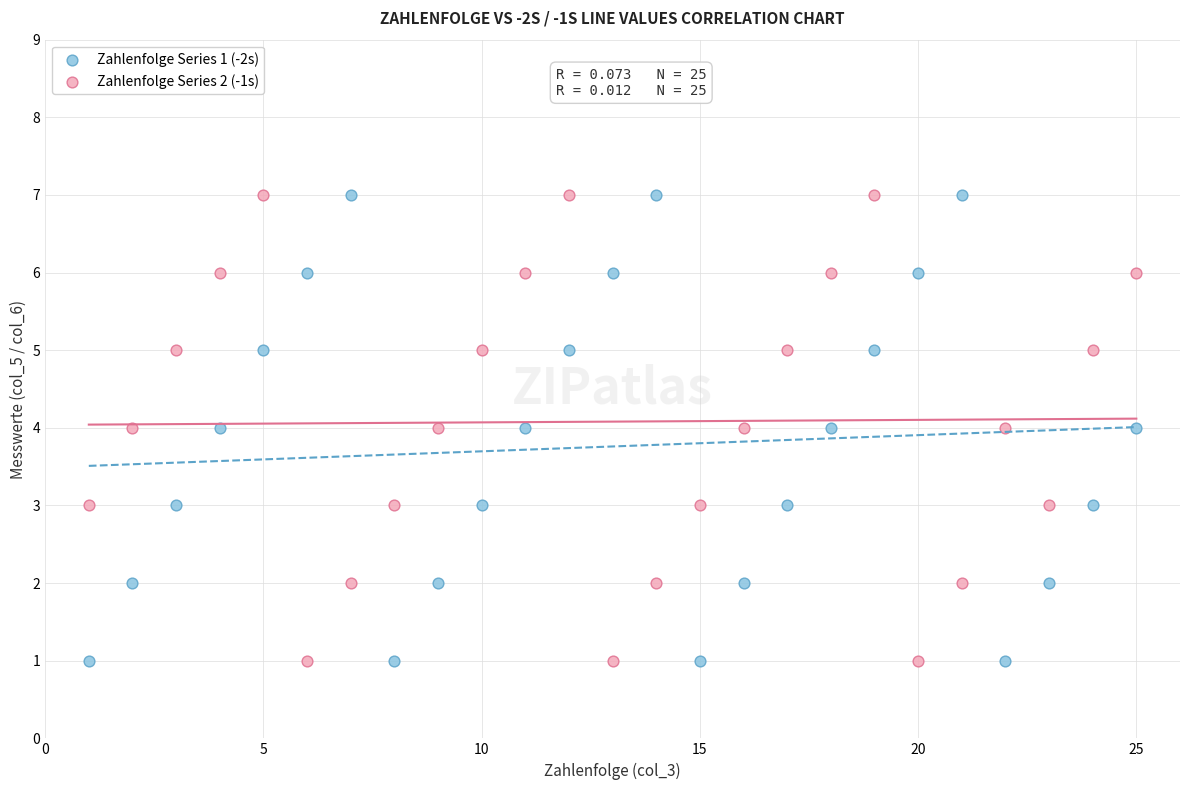

Across all data points, what is the range of X values (max minus min)?

24